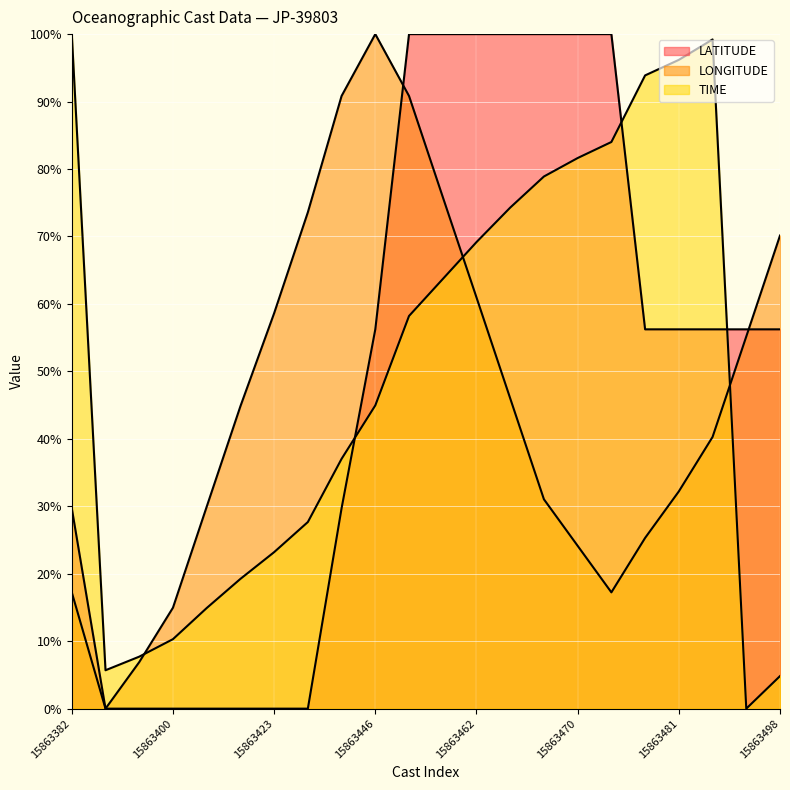

Reading left to right, what are all the values shown in this chart?

LATITUDE: 29.7	0.0	0.0	0.0	0.0	0.0	0.0	0.0	29.7	56.2	100.0	100.0	100.0	100.0	100.0	100.0	100.0	56.2	56.2	56.2	56.2	56.2
LONGITUDE: 17.2	0.0	6.9	15.0	29.9	44.8	58.6	73.6	90.8	100.0	90.8	75.9	61.0	46.0	31.0	24.1	17.2	25.3	32.2	40.3	55.2	70.1
TIME: 100.0	5.7	7.7	10.3	14.9	19.2	23.2	27.7	37.0	45.0	58.2	63.7	69.2	74.3	78.9	81.6	84.0	93.9	96.2	99.2	0.0	4.8